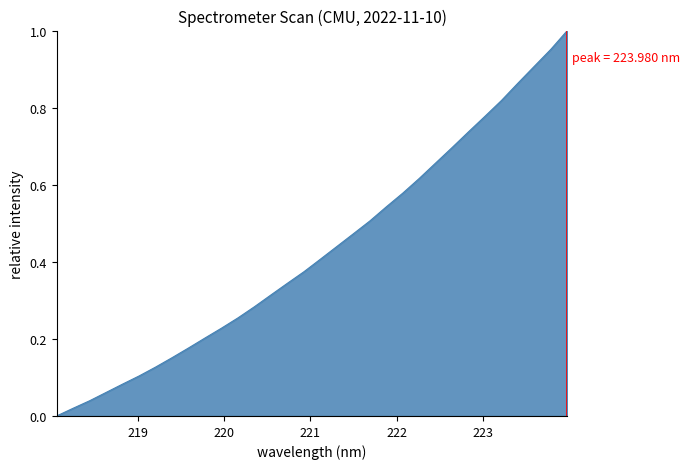

Does the chart display data point markers on the line(s)?

No